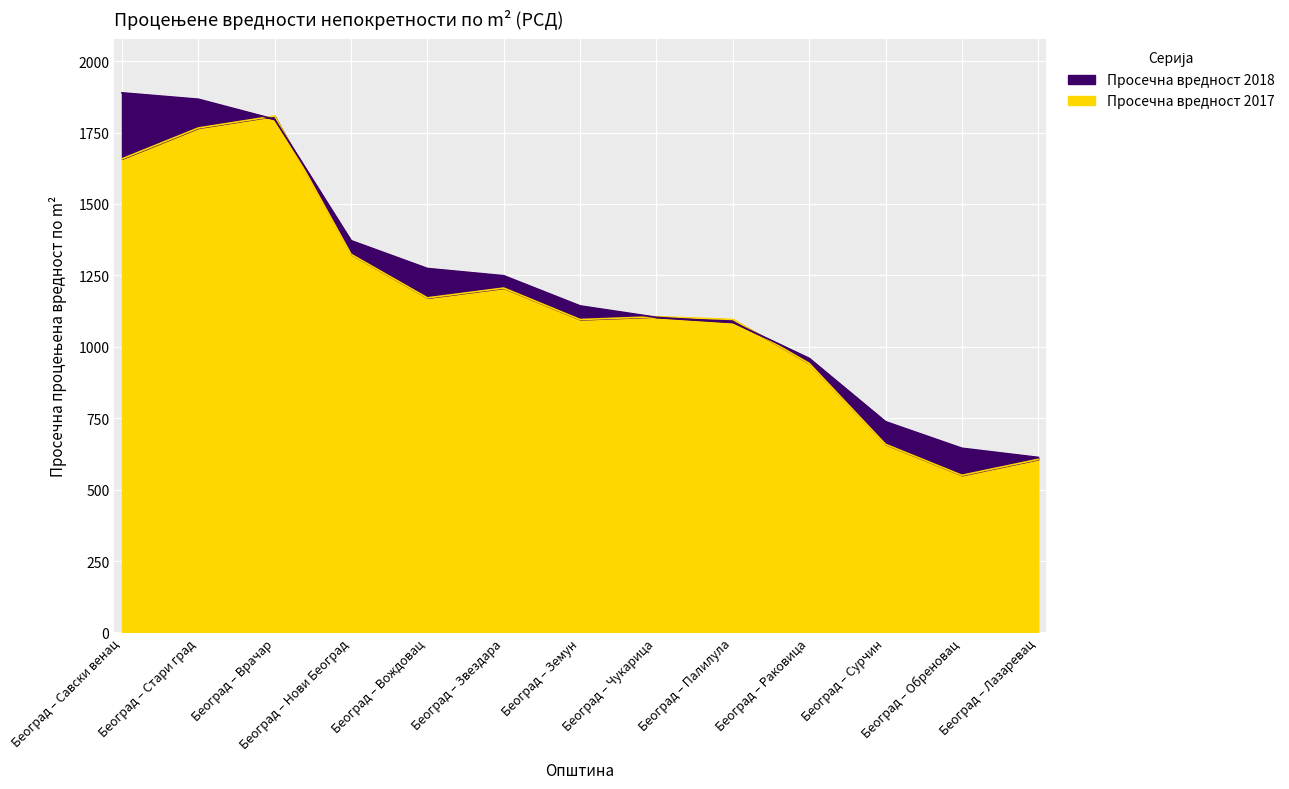

Is it true that Просечна вредност 2017 equals 658.6 at Београд – Сурчин?

True